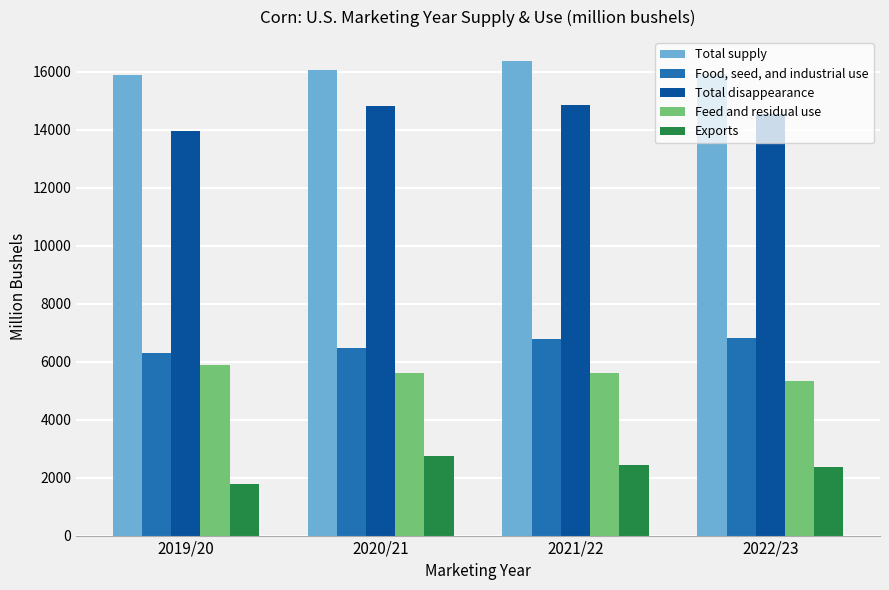

What are all the series names shown in the legend?

Total supply, Food, seed, and industrial use, Total disappearance, Feed and residual use, Exports